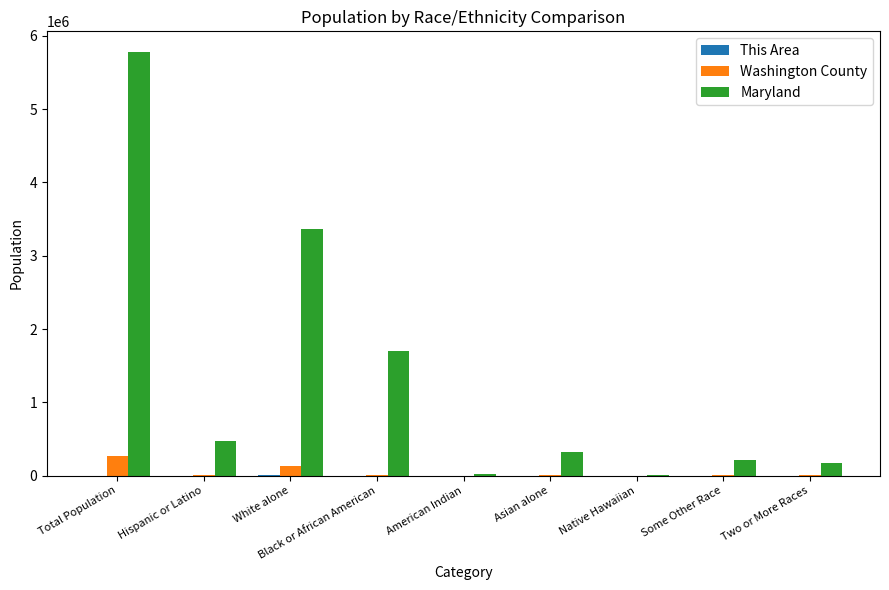

How many data points does each series have?

9